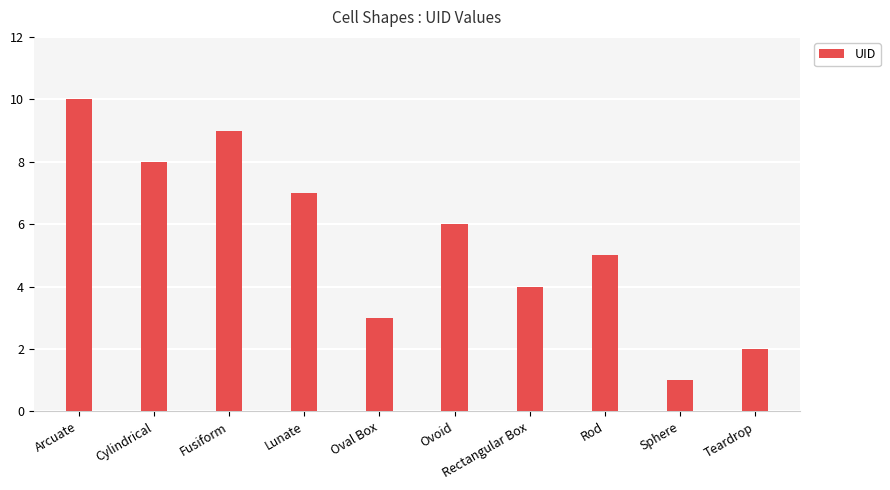

What is the change in value from Cylindrical to Rod?

-3